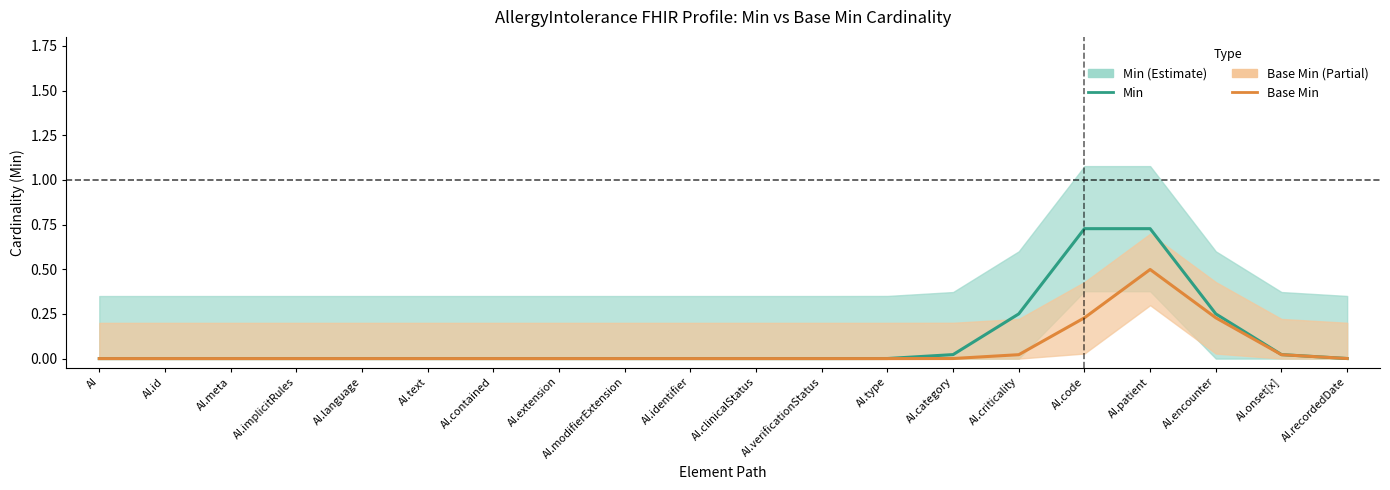

Reading left to right, what are all the values shown in this chart?

Min: AI=0.0	AI.id=0.0	AI.meta=0.0	AI.implicitRules=0.0	AI.language=0.0	AI.text=0.0	AI.contained=0.0	AI.extension=0.0	AI.modifierExtension=0.0	AI.identifier=0.0	AI.clinicalStatus=0.0	AI.verificationStatus=0.0	AI.type=0.0	AI.category=0.0	AI.criticality=0.3	AI.code=0.7	AI.patient=0.7	AI.encounter=0.3	AI.onset[x]=0.0	AI.recordedDate=0.0
Base Min: AI=0.0	AI.id=0.0	AI.meta=0.0	AI.implicitRules=0.0	AI.language=0.0	AI.text=0.0	AI.contained=0.0	AI.extension=0.0	AI.modifierExtension=0.0	AI.identifier=0.0	AI.clinicalStatus=0.0	AI.verificationStatus=0.0	AI.type=0.0	AI.category=0.0	AI.criticality=0.0	AI.code=0.2	AI.patient=0.5	AI.encounter=0.2	AI.onset[x]=0.0	AI.recordedDate=0.0